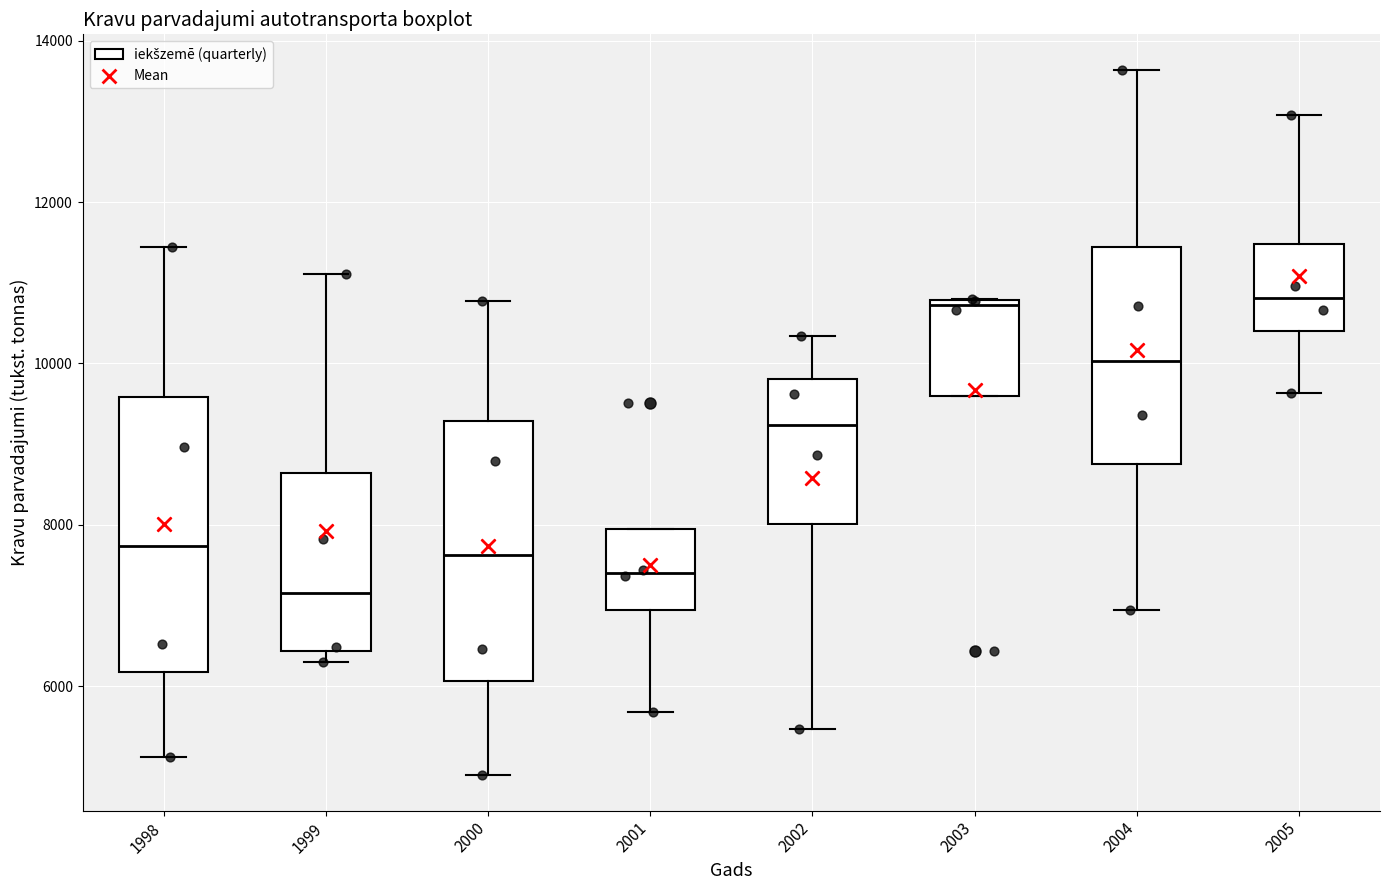

Reading left to right, transcribe this box plot: for each box, give where its median line is, the range the box spans, and where its two whiskers end, as read against the y-axis. The values are not printed on the chart, so give them approximately, as read against the axis.

1998: median 7800, box 6200 to 9600, whiskers 5200 to 11400
1999: median 7200, box 6400 to 8600, whiskers 6400 (just below the box's lower edge) to 11200
2000: median 7600, box 6000 to 9200, whiskers 4800 to 10800
2001: median 7400, box 7000 to 8000, whiskers 5600 to 8000
2002: median 9200, box 8000 to 9800, whiskers 5400 to 10400
2003: median 10800 (just below the box's upper edge), box 9600 to 10800, whiskers 9600 to 10800
2004: median 10000, box 8800 to 11400, whiskers 7000 to 13600
2005: median 10800, box 10400 to 11400, whiskers 9600 to 13000